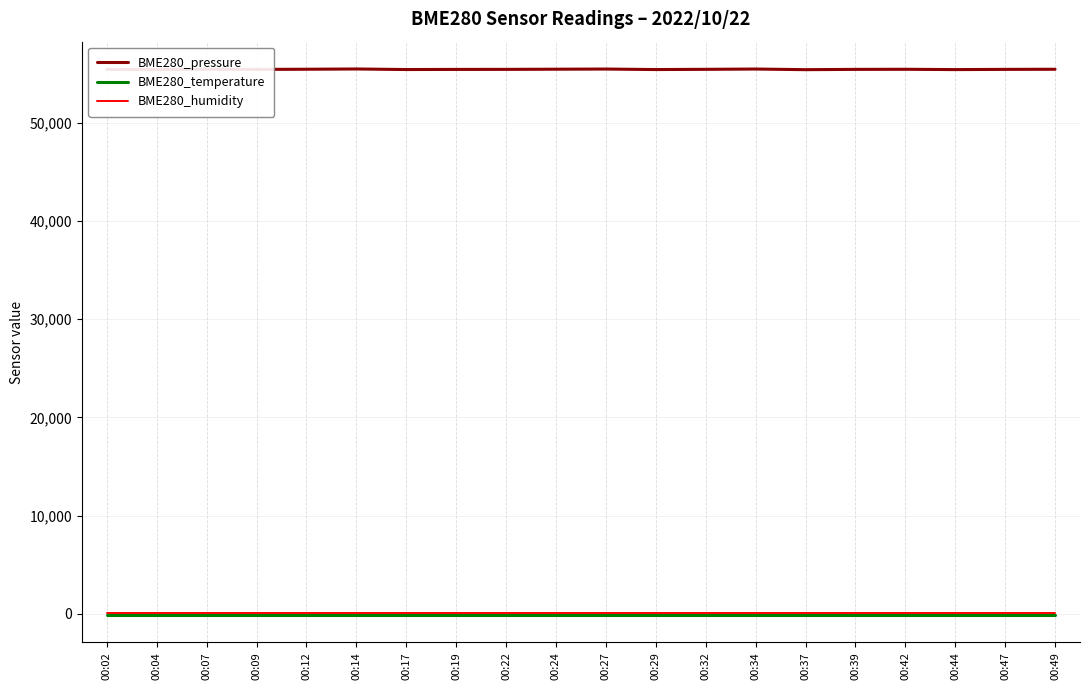

True or false: BME280_pressure and BME280_temperature intersect in this chart.

False